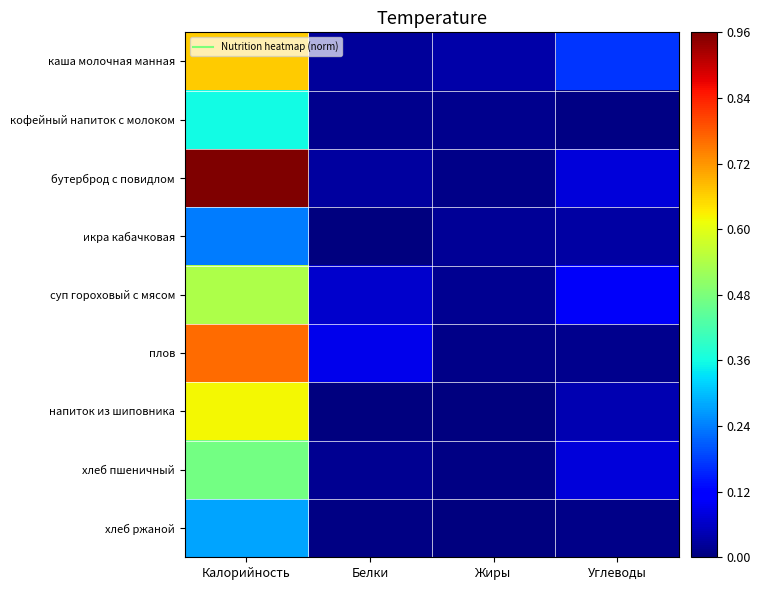

Between Жиры and Углеводы, which series saw the biggest shift?

каша молочная манная